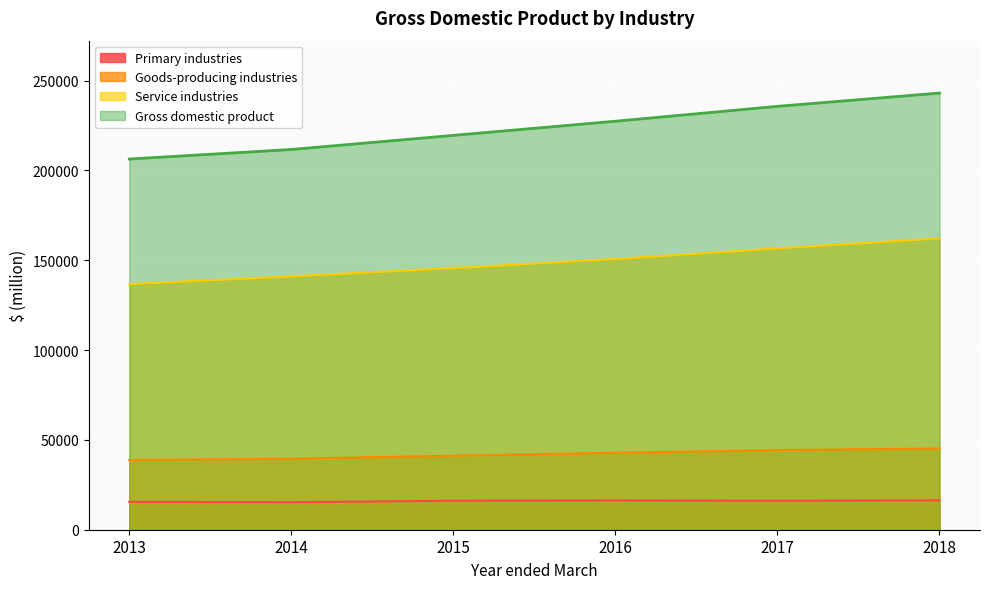

True or false: Service industries and Goods-producing industries cross at least once.

False